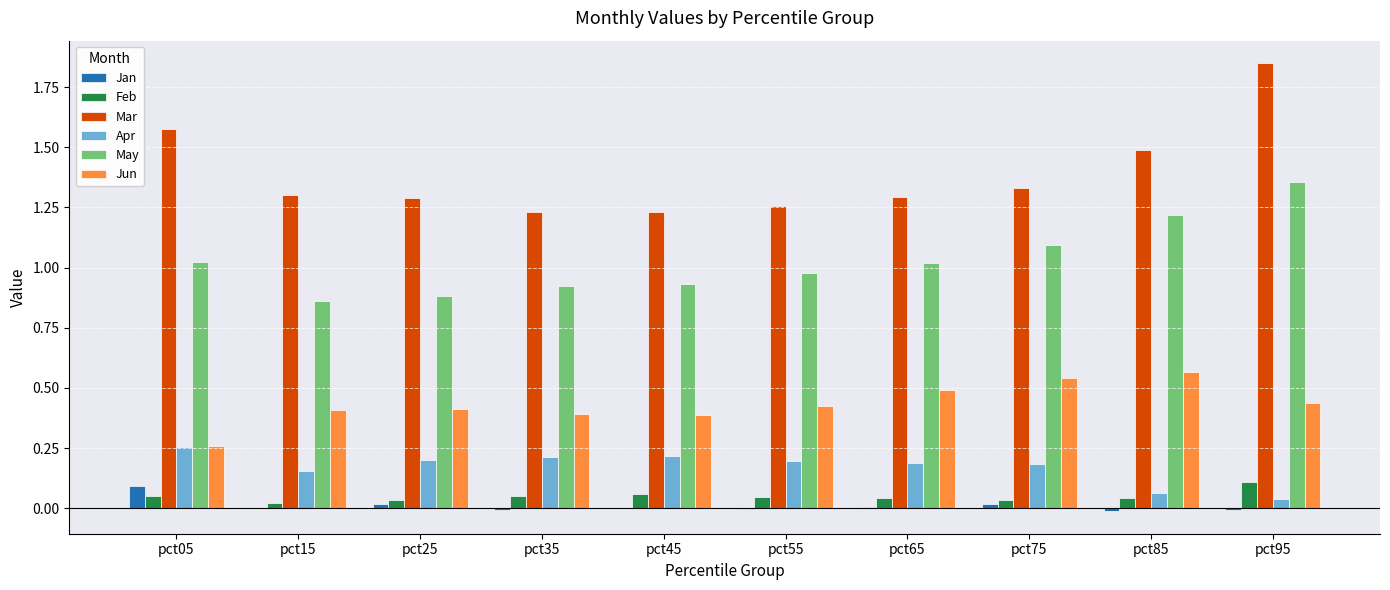

What is the total value across all series at pct45?

2.8